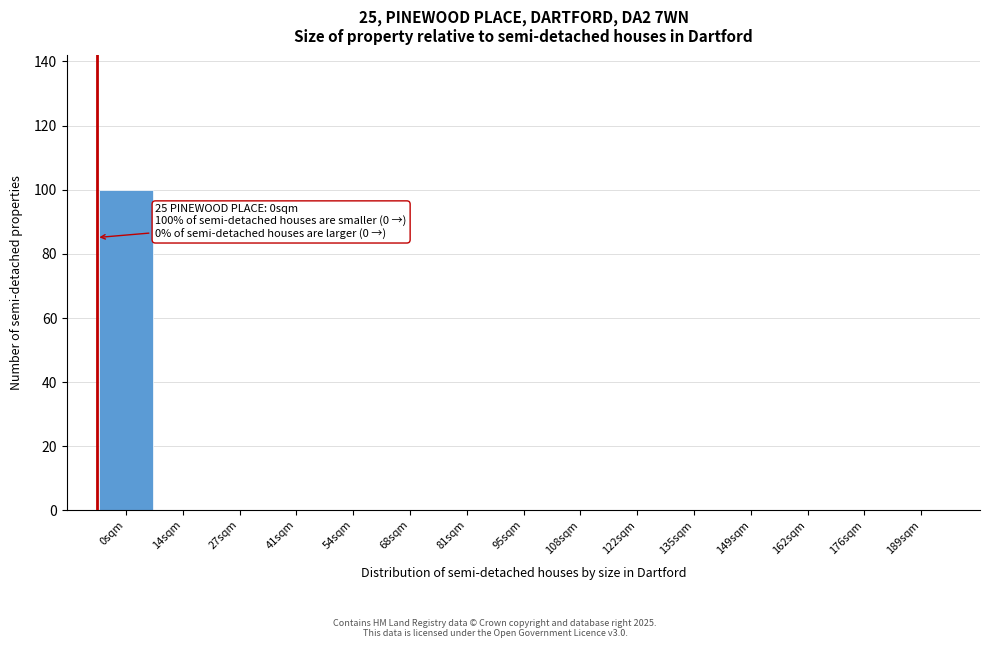

Reading left to right, what are all the values shown in this chart?

0sqm=100	14sqm=0	27sqm=0	41sqm=0	54sqm=0	68sqm=0	81sqm=0	95sqm=0	108sqm=0	122sqm=0	135sqm=0	149sqm=0	162sqm=0	176sqm=0	189sqm=0